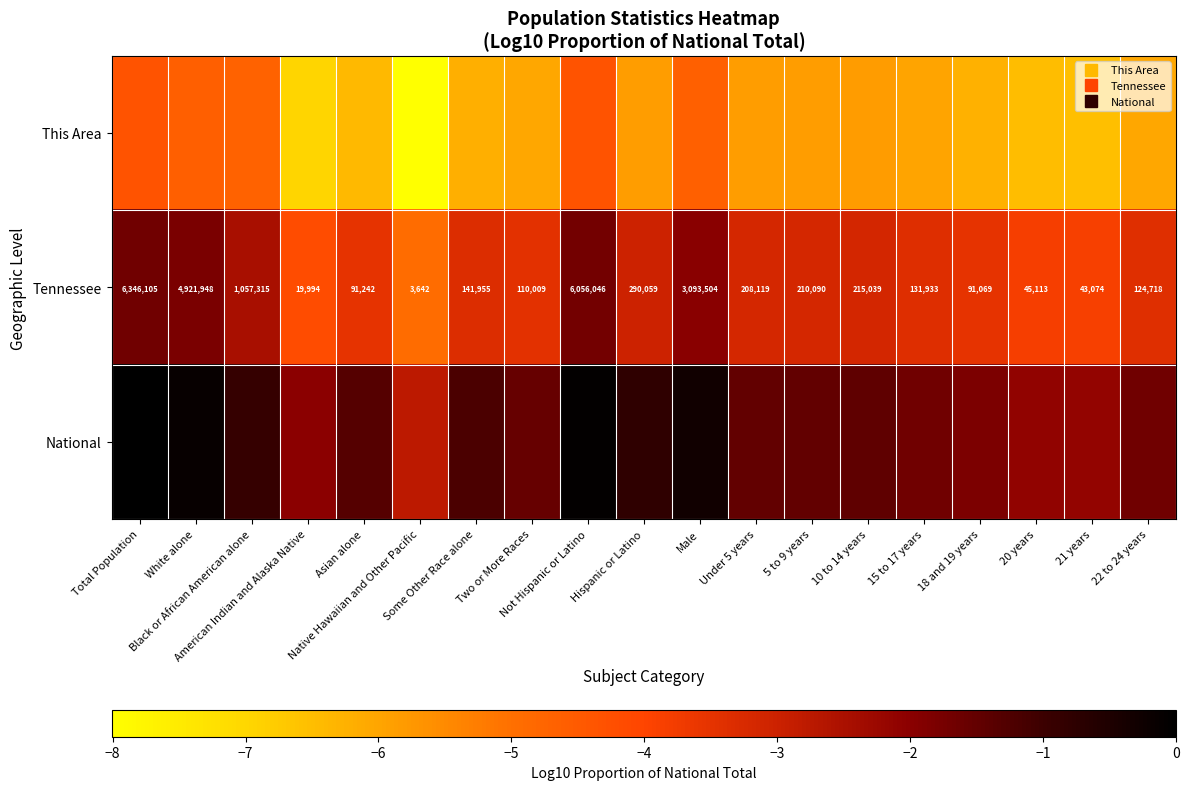

Count the number of categories in the chart.

19